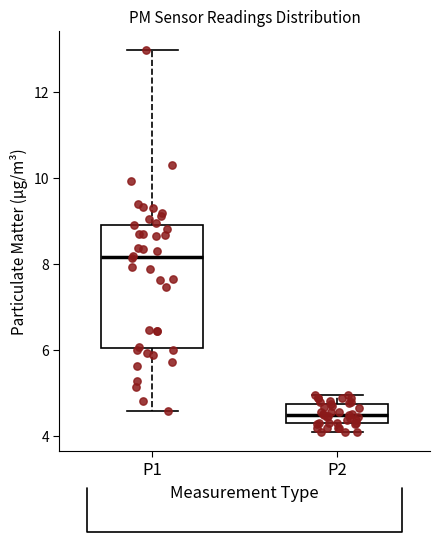

Which box has the lowest median line?

P2